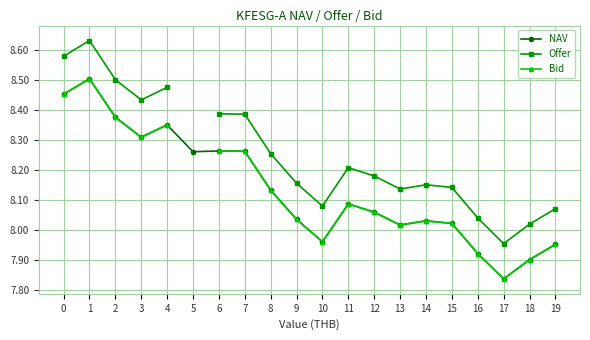

How many positive values does the Offer series have?

19